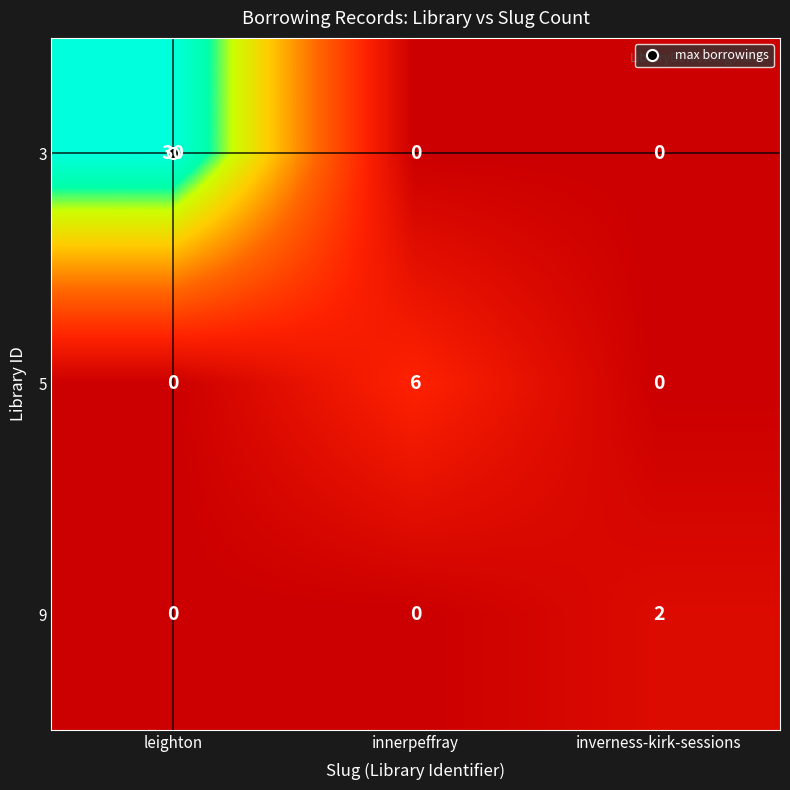

Which series changed the most between leighton and inverness-kirk-sessions?

3